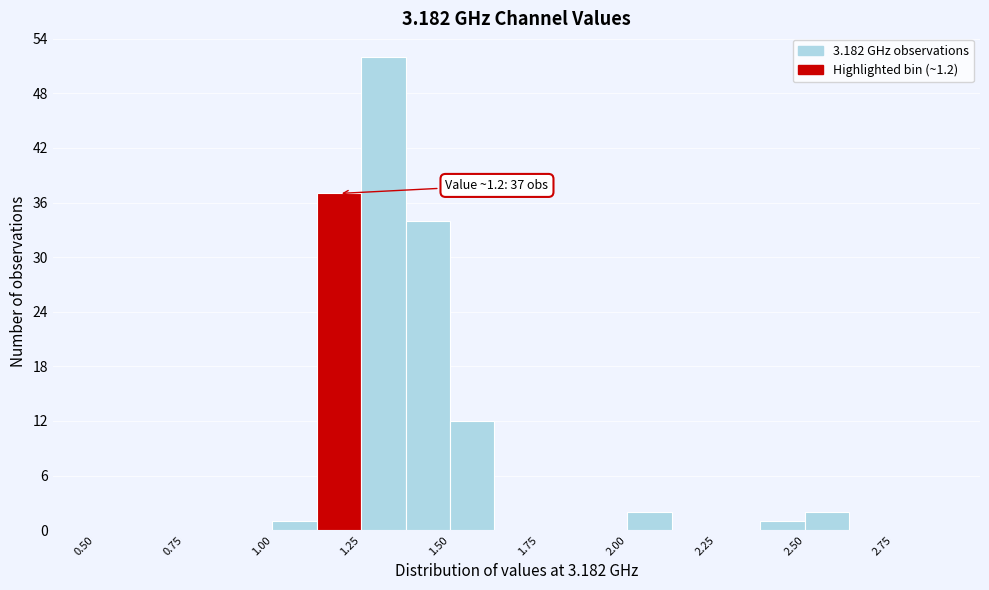

Read against the x-axis, roughly where is the centre of the tallest bar?

1.30